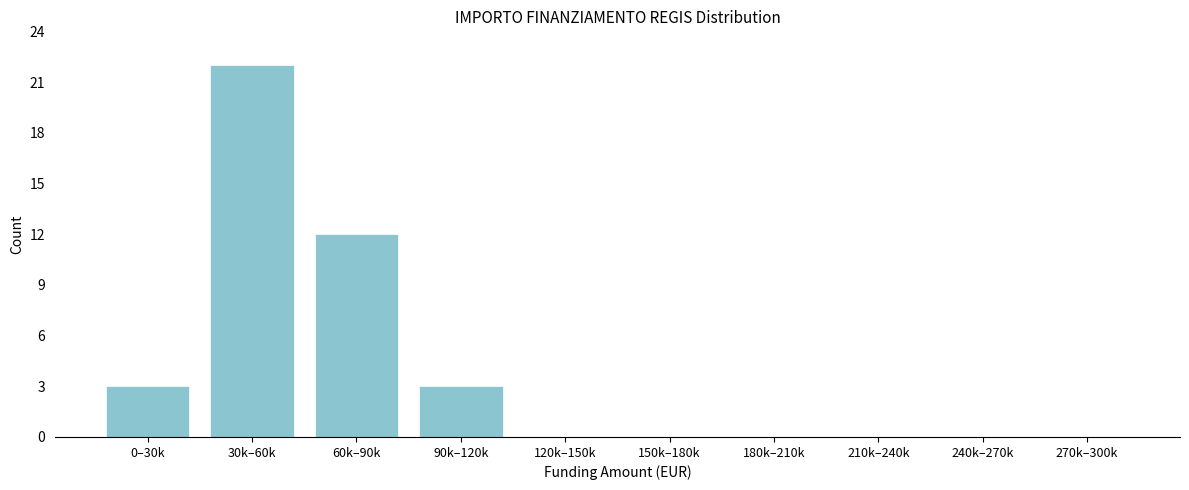

Reading left to right, extract all data points from this chart.

0–30k=3	30k–60k=22	60k–90k=12	90k–120k=3	120k–150k=0	150k–180k=0	180k–210k=0	210k–240k=0	240k–270k=0	270k–300k=0